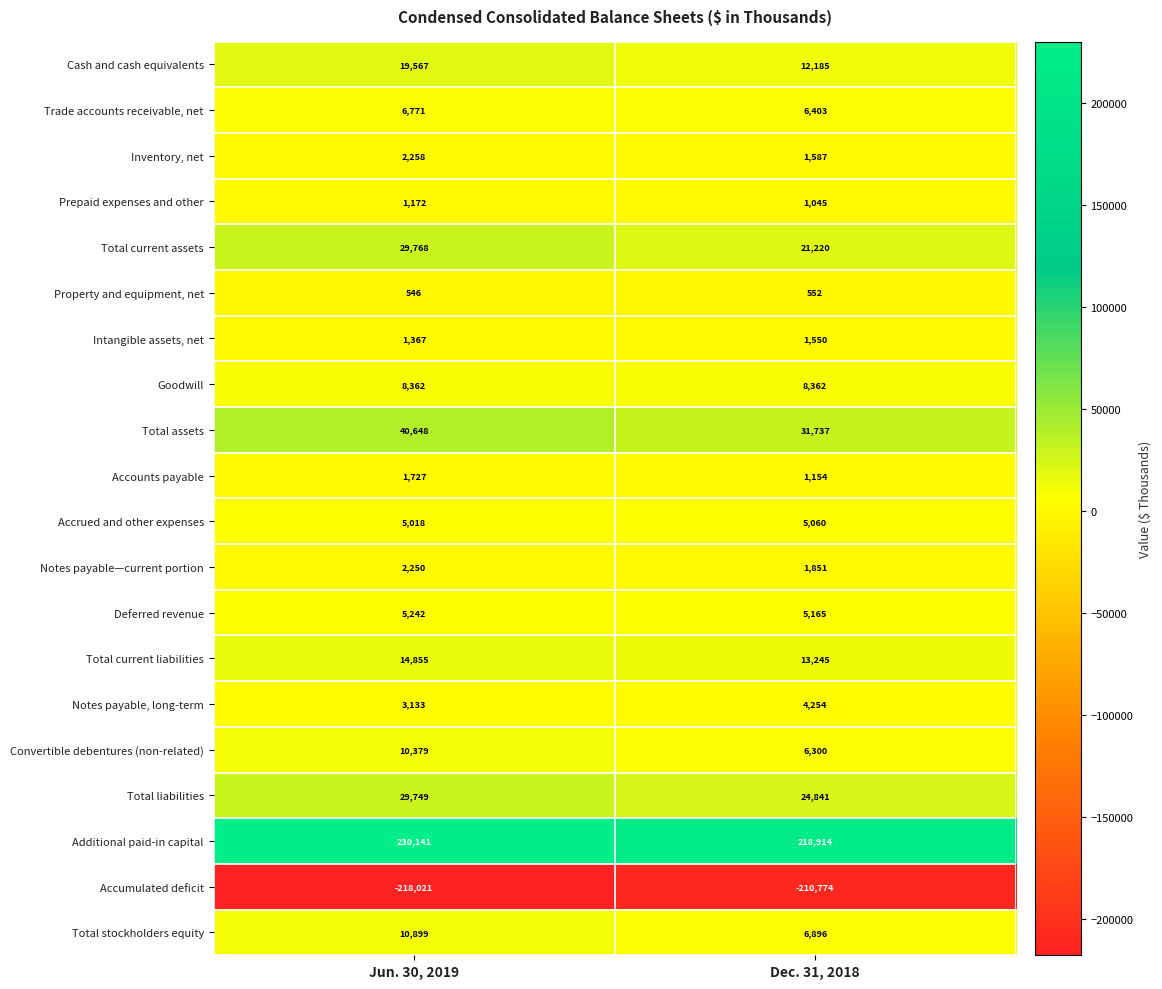

Read the Prepaid expenses and other value at Jun. 30, 2019.

1172